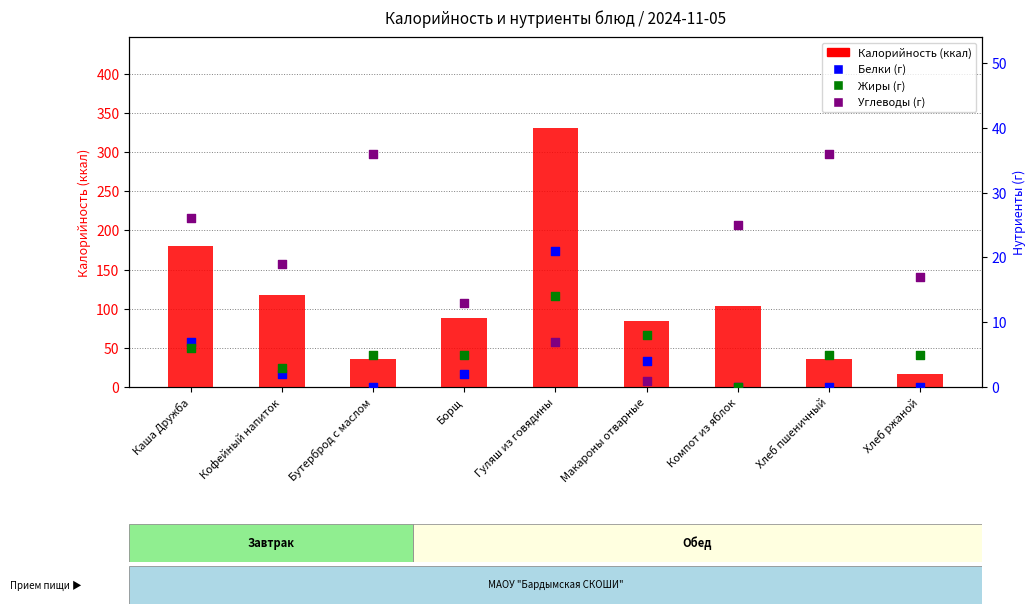

Which series has the largest total across all categories?

Калорийность